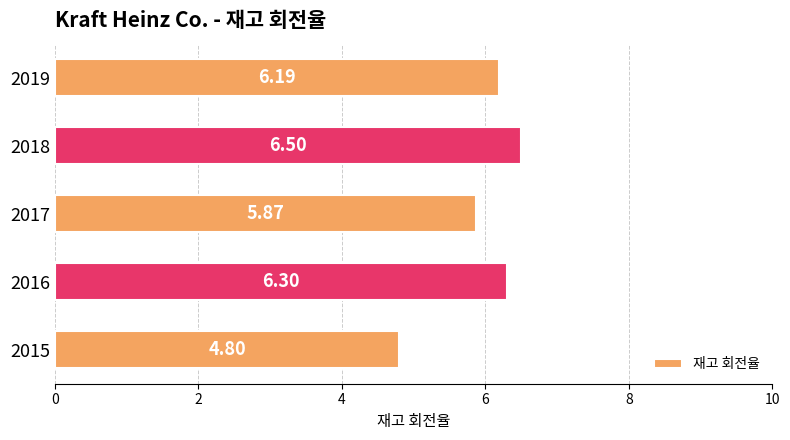

What is the sum of the values at 2015 and 2018?

11.3